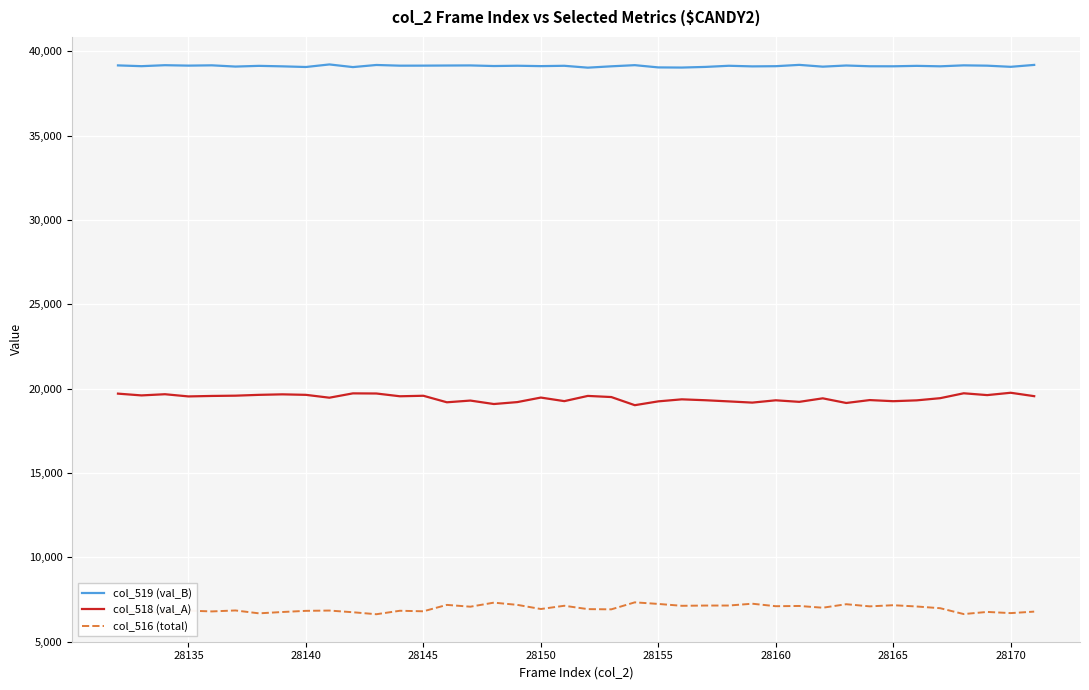

List the series in order of their overall mean, highest first.

col_519 (val_B), col_518 (val_A), col_516 (total)